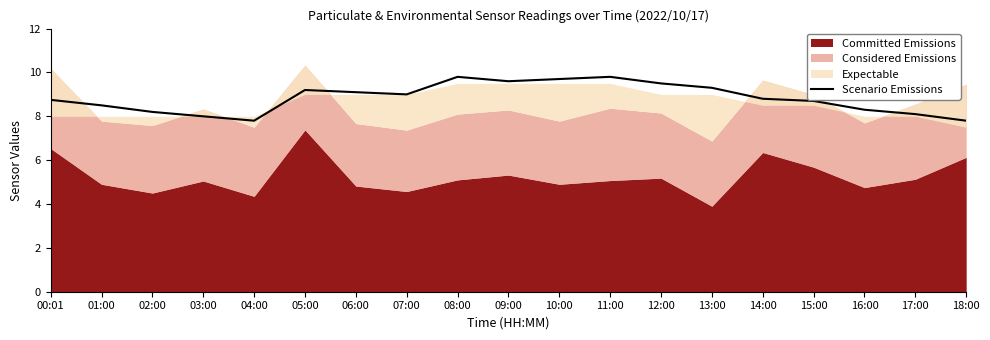

What is the label of the 11th point from the right?

08:00